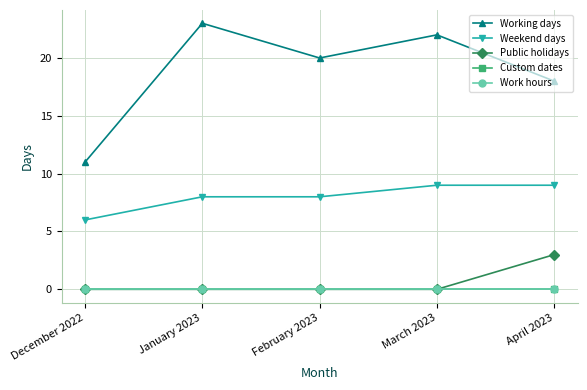

True or false: Public holidays and Work hours cross at least once.

False